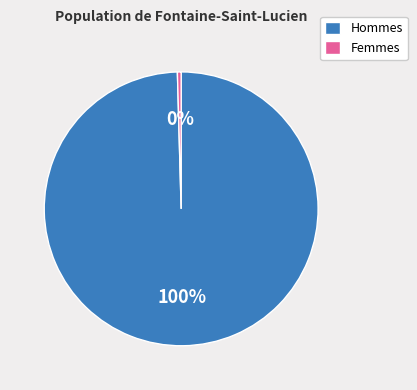

Between Hommes and Femmes, which is larger?

Hommes